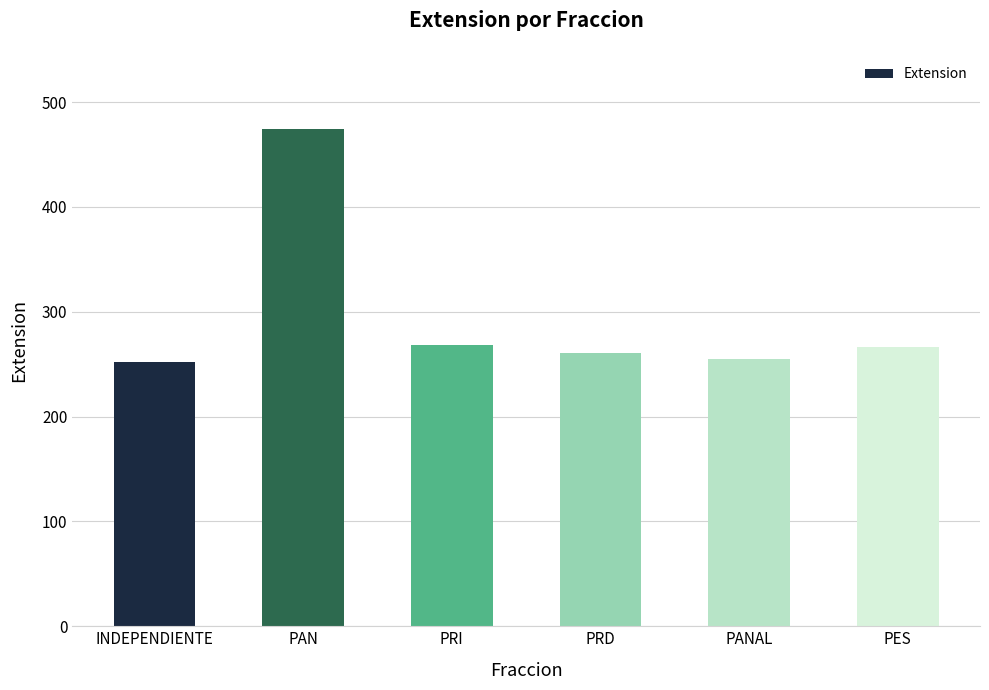

At which category does the chart reach its peak across all series?

PAN